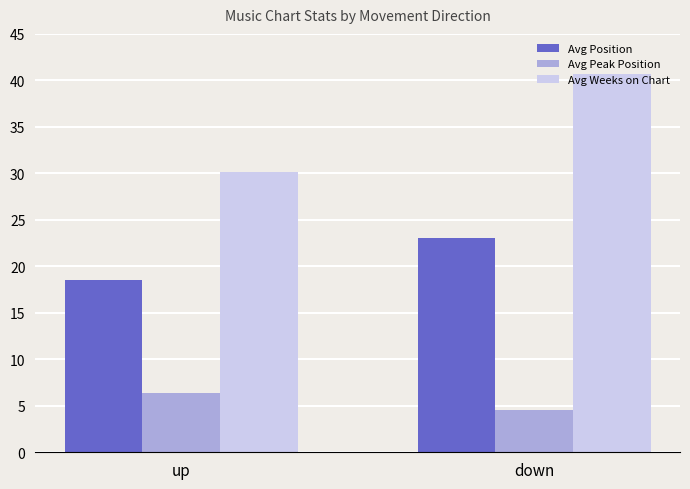

Count the Avg Peak Position values in the range 4 to 6.

1